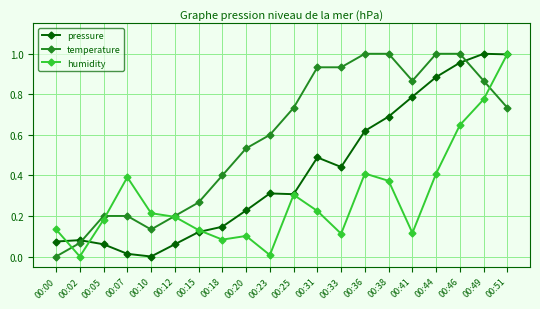

Where is the first local minimum for temperature?

00:10